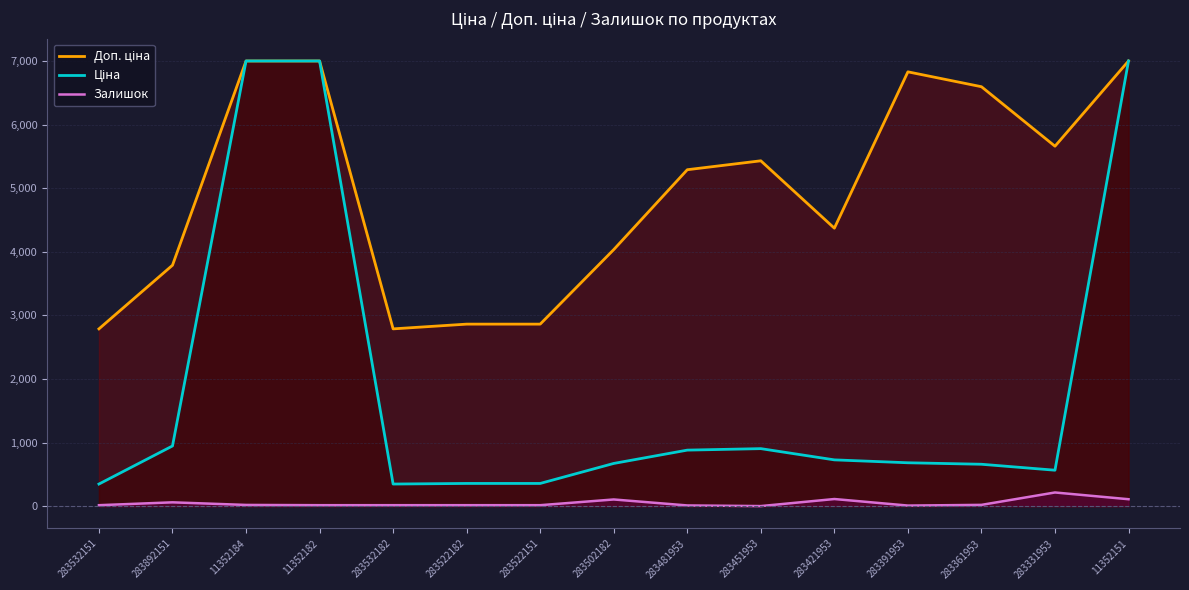

Which series has the largest total across all categories?

Доп. ціна